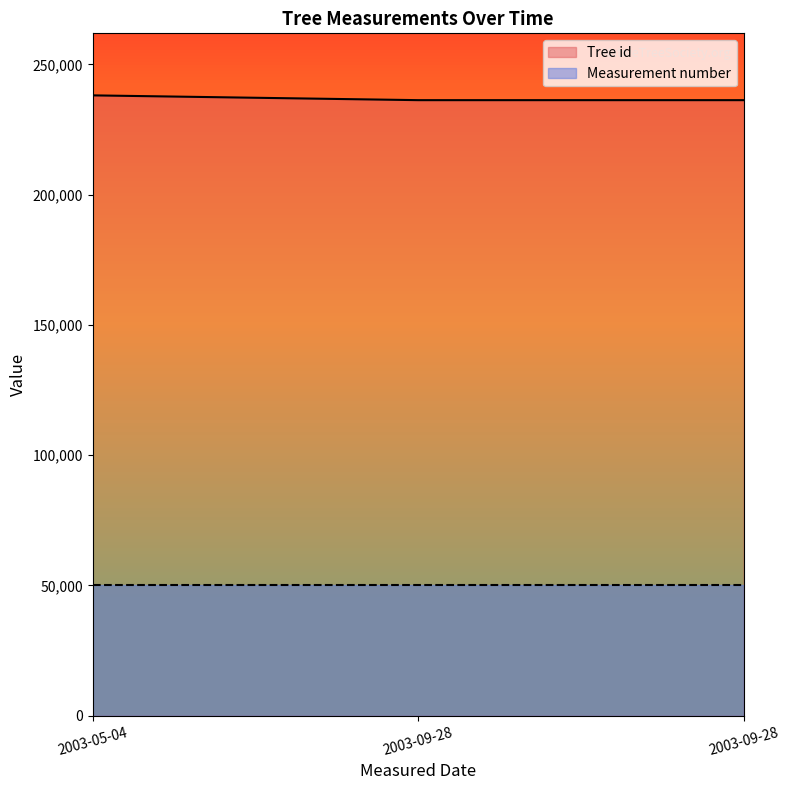

Reading right to left, transcribe all the data shown in this chart.

236260	236259	238096